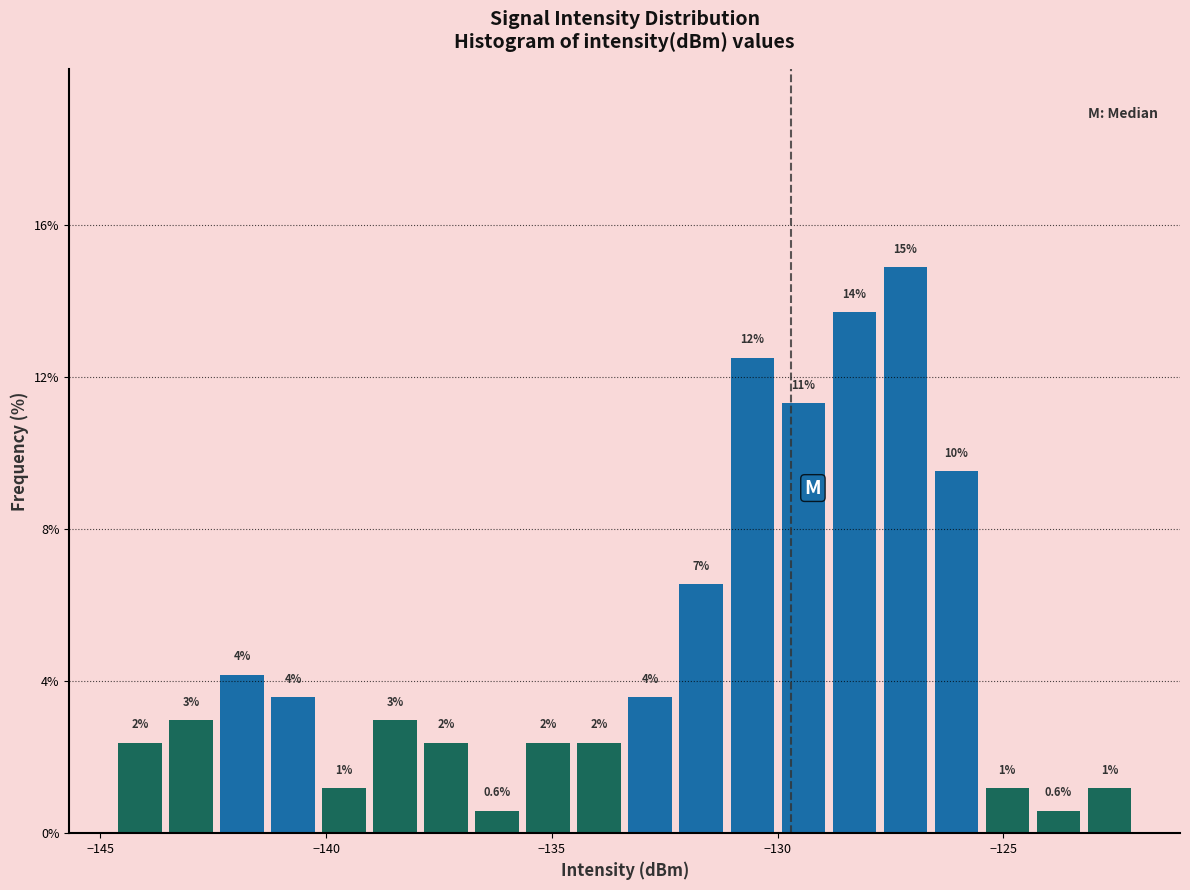

Read against the x-axis, roughly where is the centre of the tallest bar?

-127.0